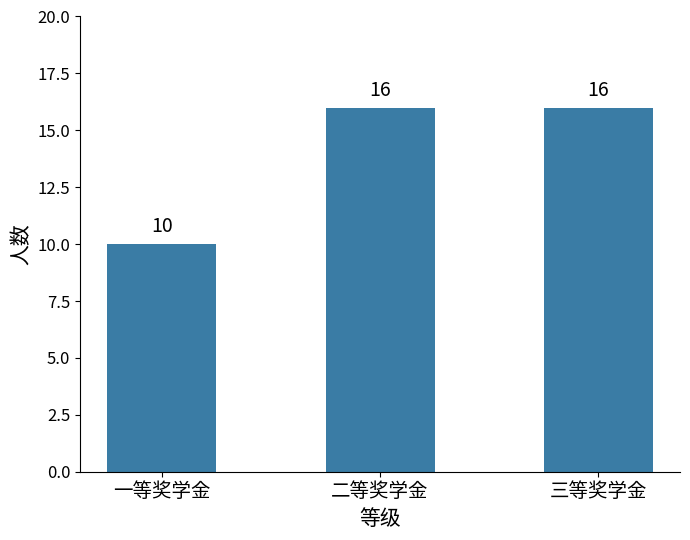

What is the label of the 2nd bar from the left?

二等奖学金